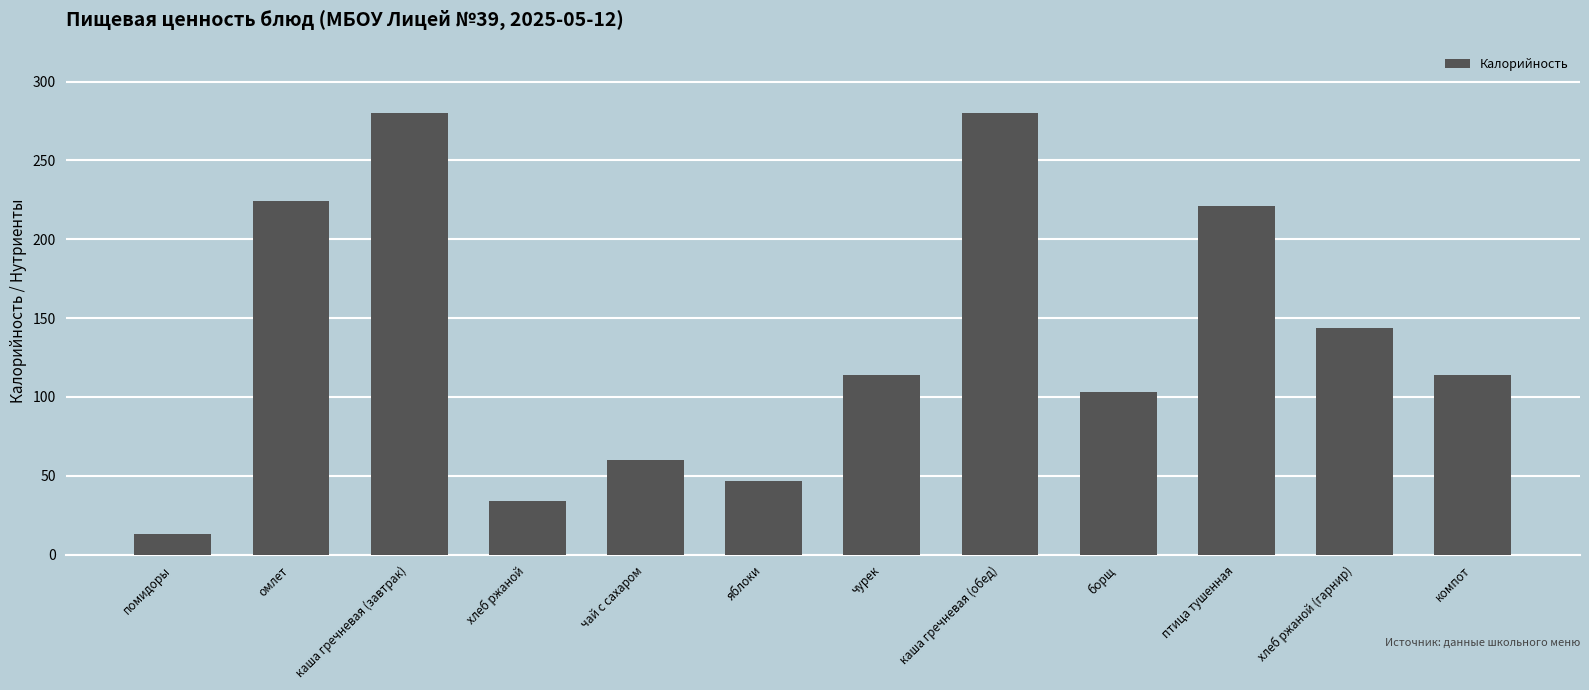

Between хлеб ржаной and компот, which is larger?

компот